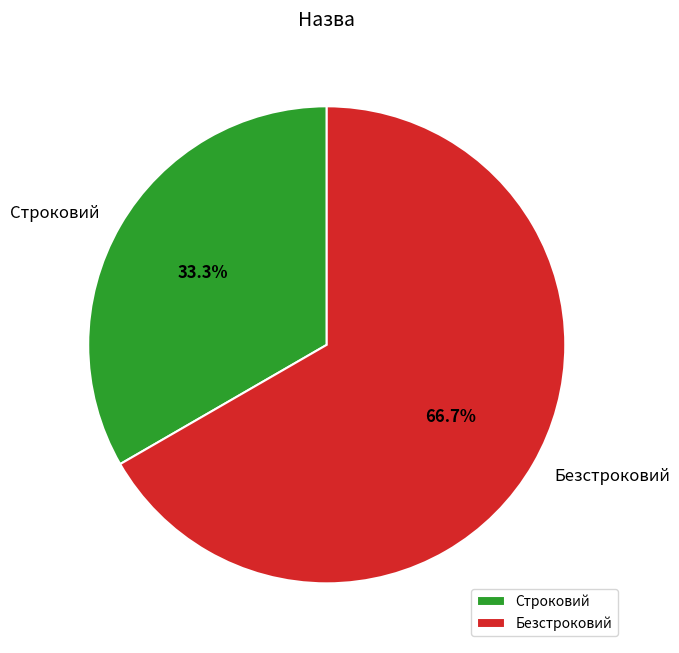

Is there any slice that represents more than half of the pie?

Yes